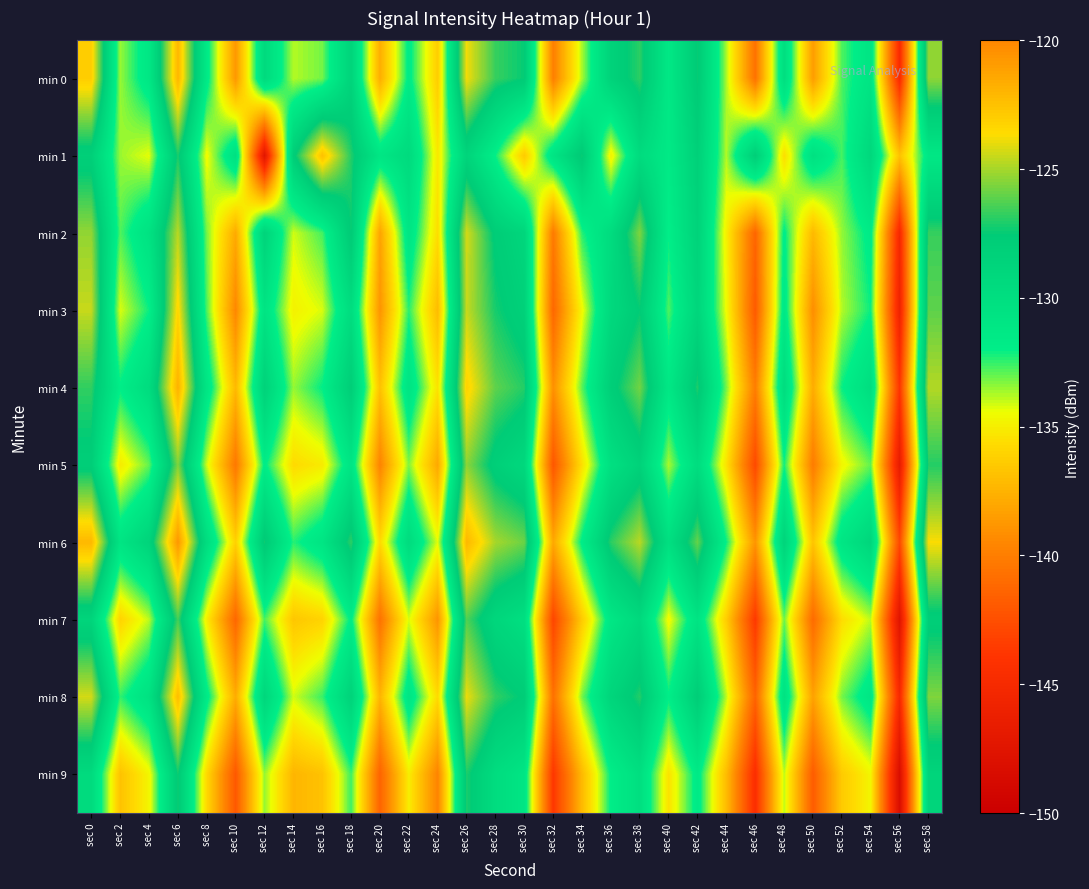

What is the difference between the highest and lowest values at sec 12?

20.2